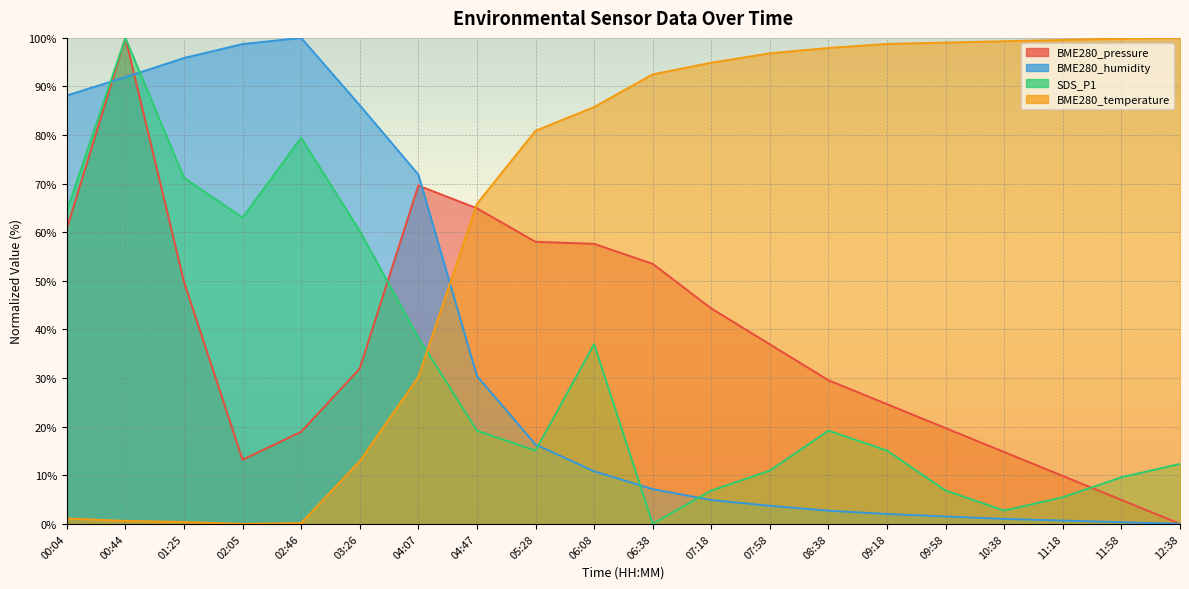

Between 00:44 and 02:46, which series saw the biggest shift?

BME280_pressure